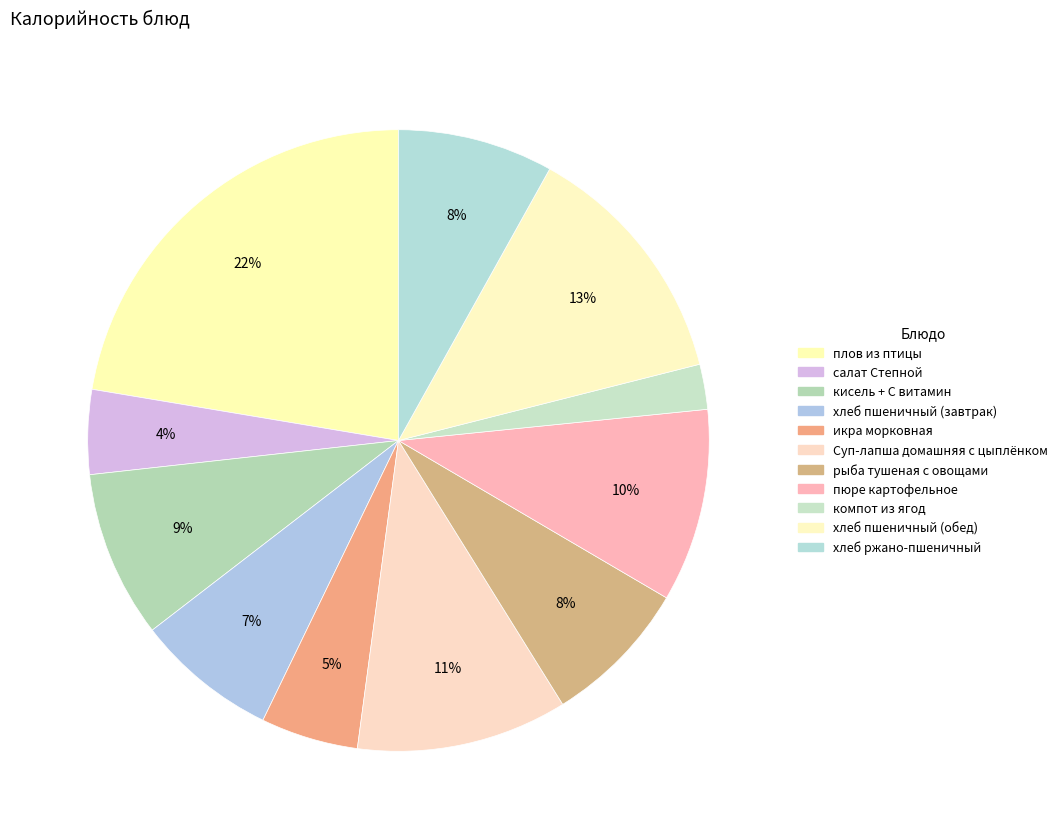

Do хлеб пшеничный (завтрак) and Суп-лапша домашняя с цыплёнком together represent more than half of the pie?

No